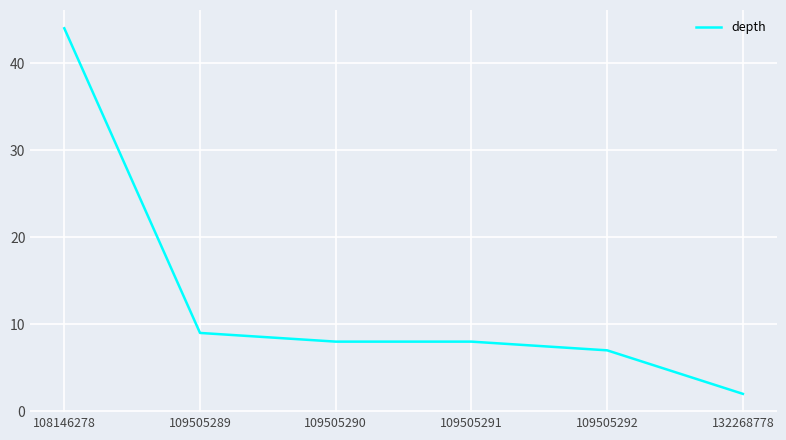

What is the ratio of the value at 109505292 to the value at 109505289?

0.8